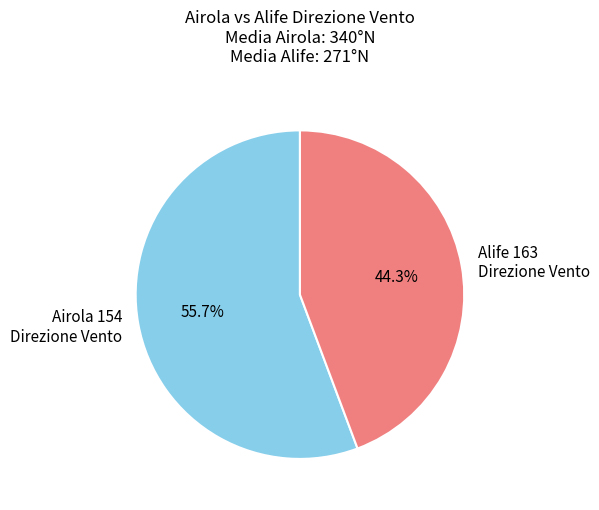

How many segments does this pie chart have?

2